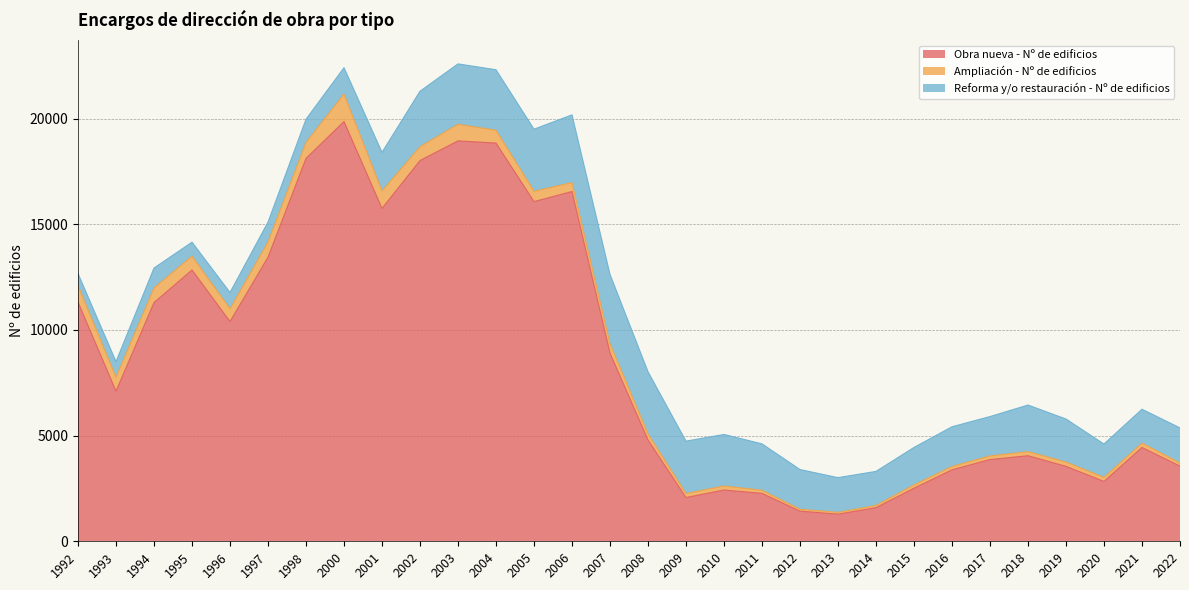

Which series changed the most between 2007 and 2016?

Obra nueva - Nº de edificios